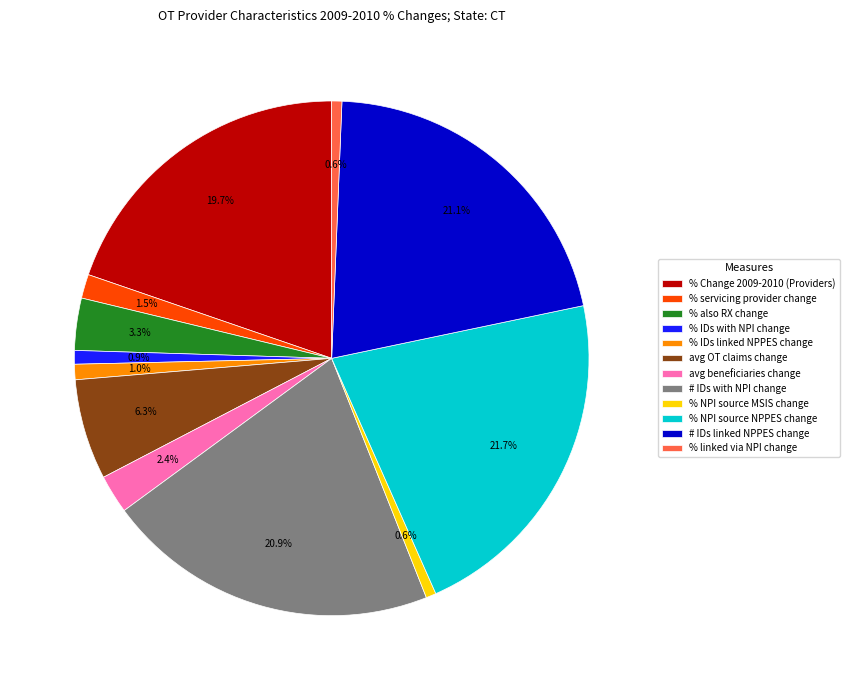

To the nearest percent, what is the difference between the largest and smallest slice percentages?

21%